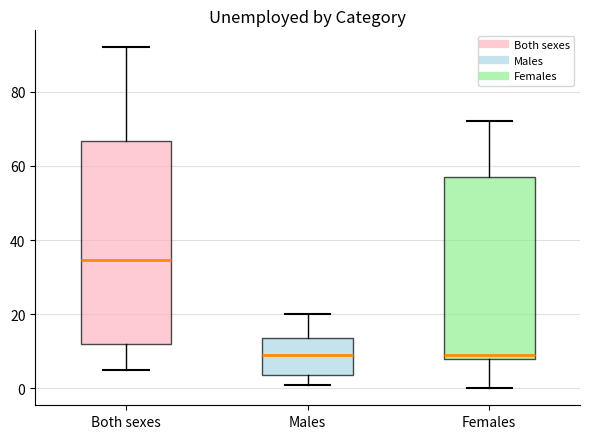

Reading left to right, read every box against the y-axis: the position of its median line, the range the box covers, and the ends of its whiskers. The values are not printed on the chart, so give them approximately, as read against the axis.

Both sexes: median 34, box 12 to 66, whiskers 6 to 92
Males: median 10, box 4 to 14, whiskers 2 to 20
Females: median 10, box 8 to 58, whiskers 0 to 72